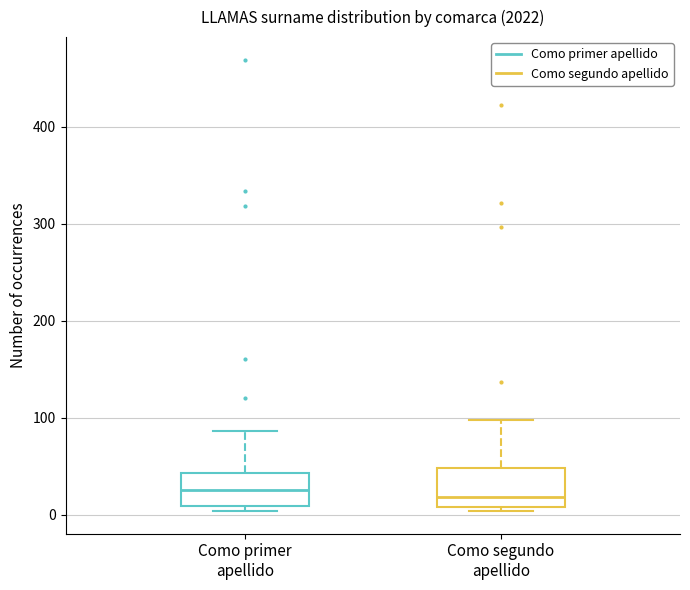

Where is the lower edge of the box for Como segundo apellido on the y-axis? The values are not printed on the chart, so give them approximately, as read against the axis.

10